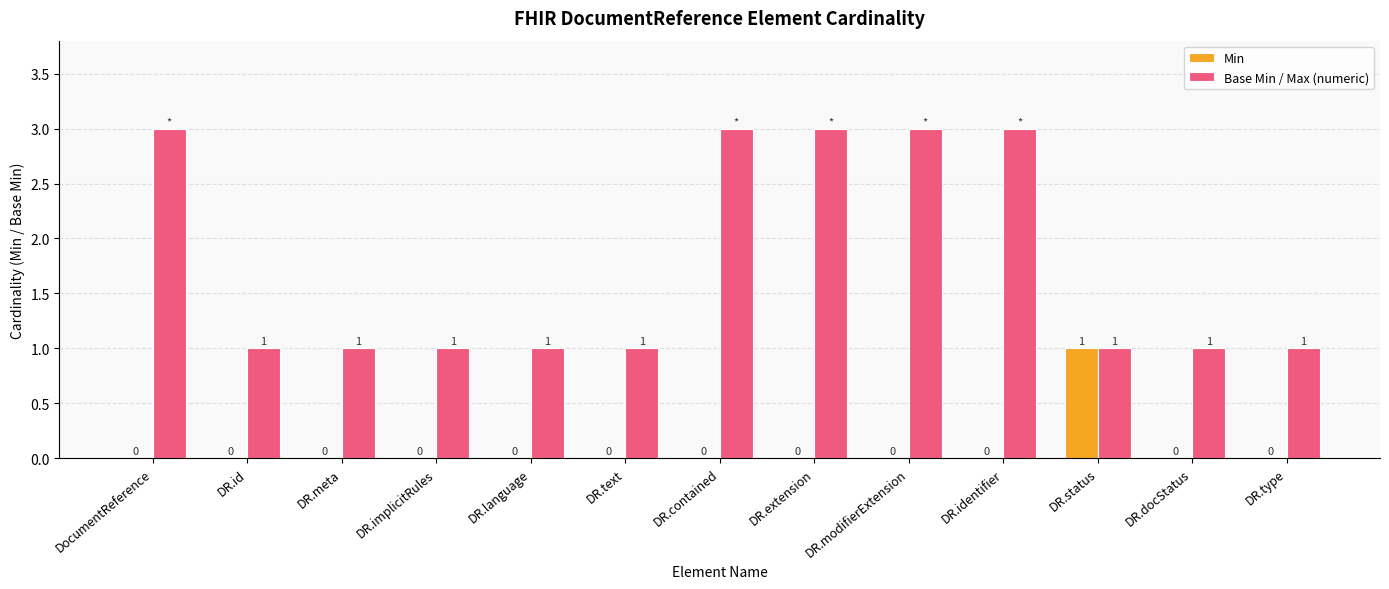

Is the value of Base Min / Max (numeric) at DR.identifier greater than the value of Min at DR.id?

Yes